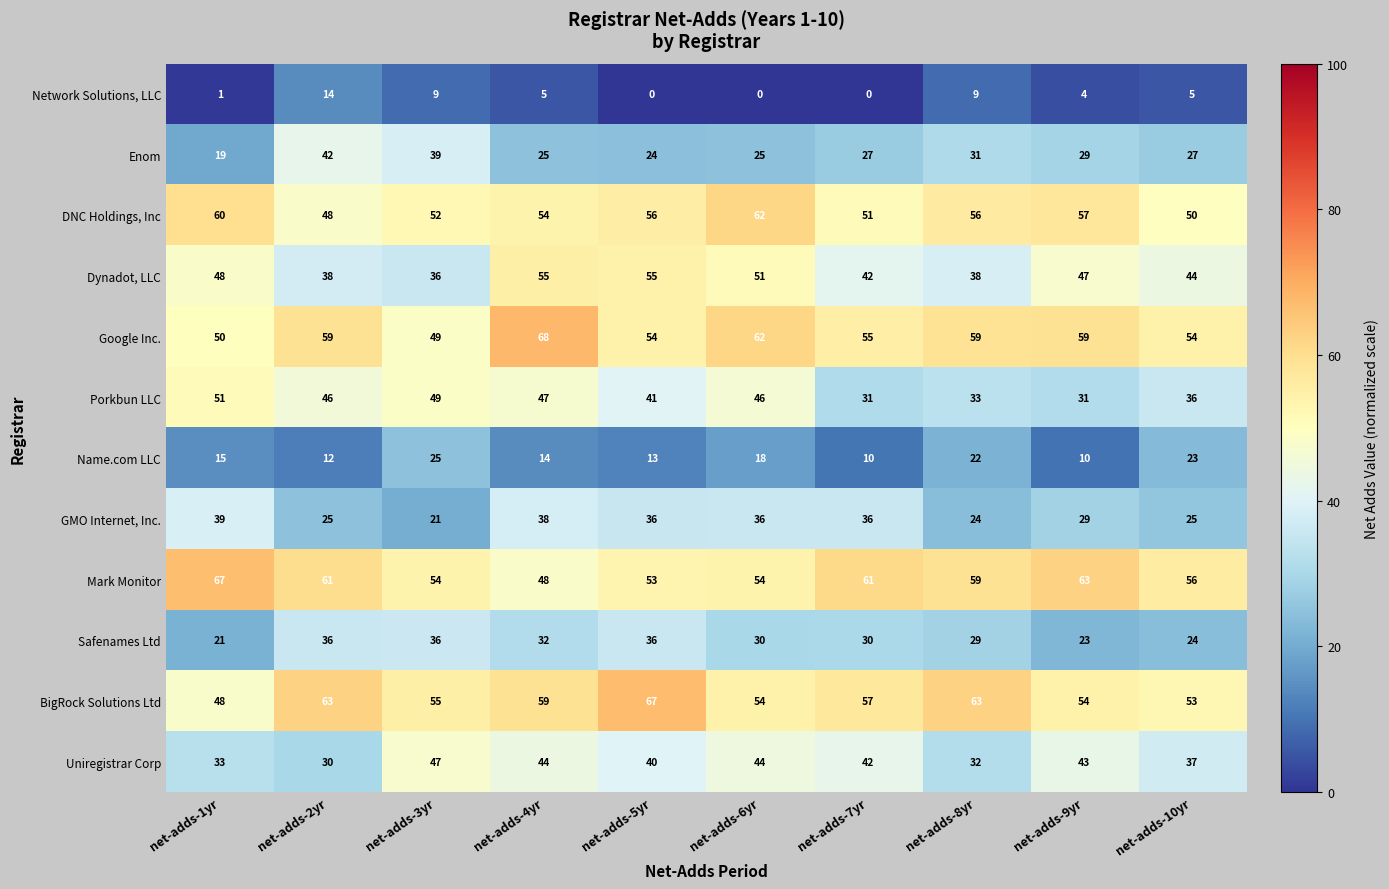

Which series changed the most between net-adds-1yr and net-adds-2yr?

Enom